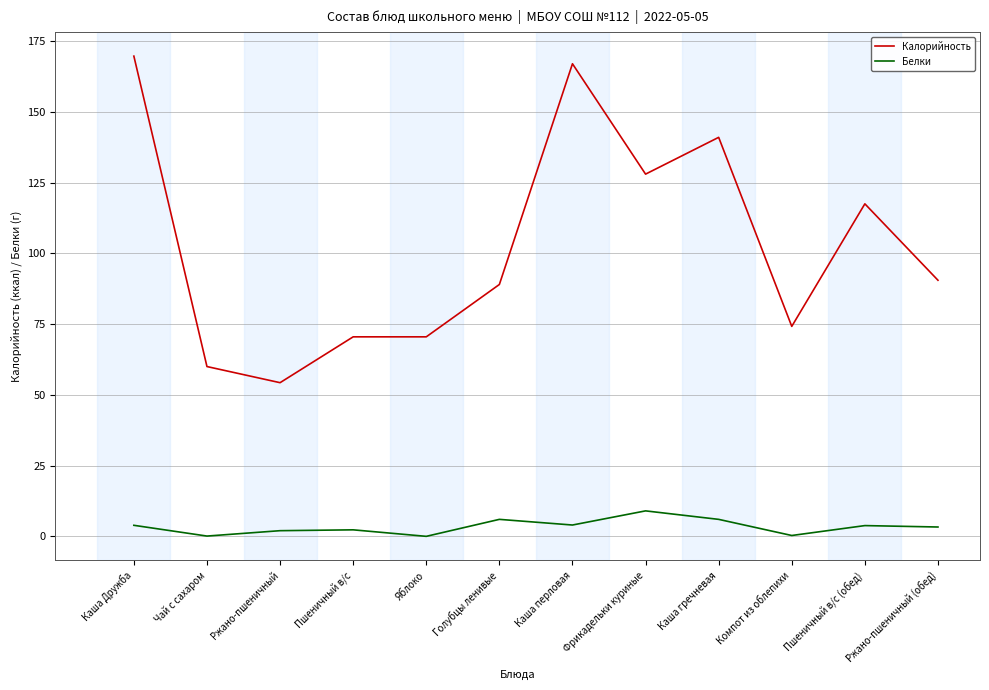

At which label is Калорийность closest to 112?

Пшеничный в/с (обед)